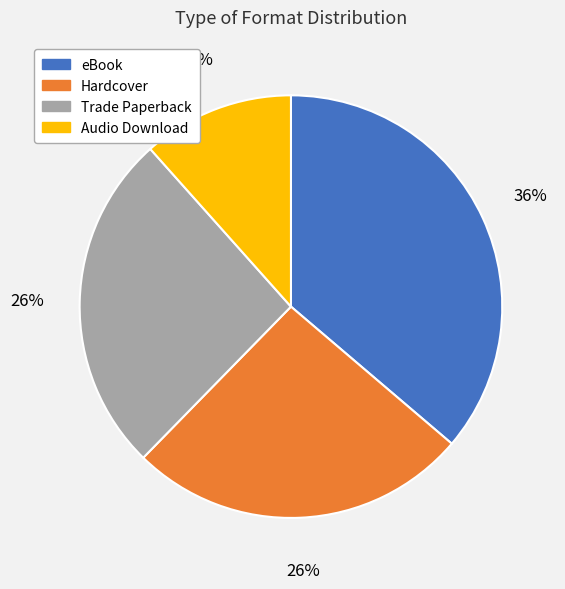

To the nearest percent, what is the average slice percentage?

25%